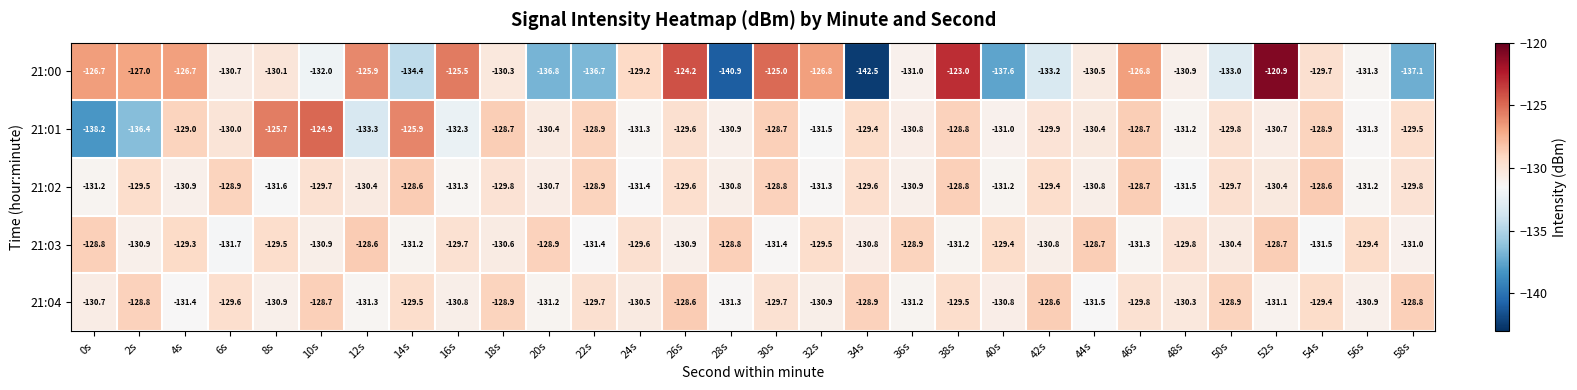

What is the smallest value displayed?

-142.5